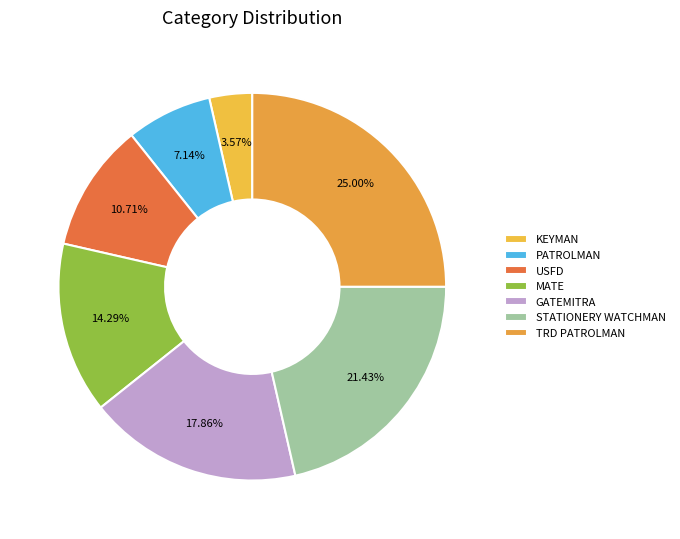

Is it true that PATROLMAN is 7% of the pie?

True